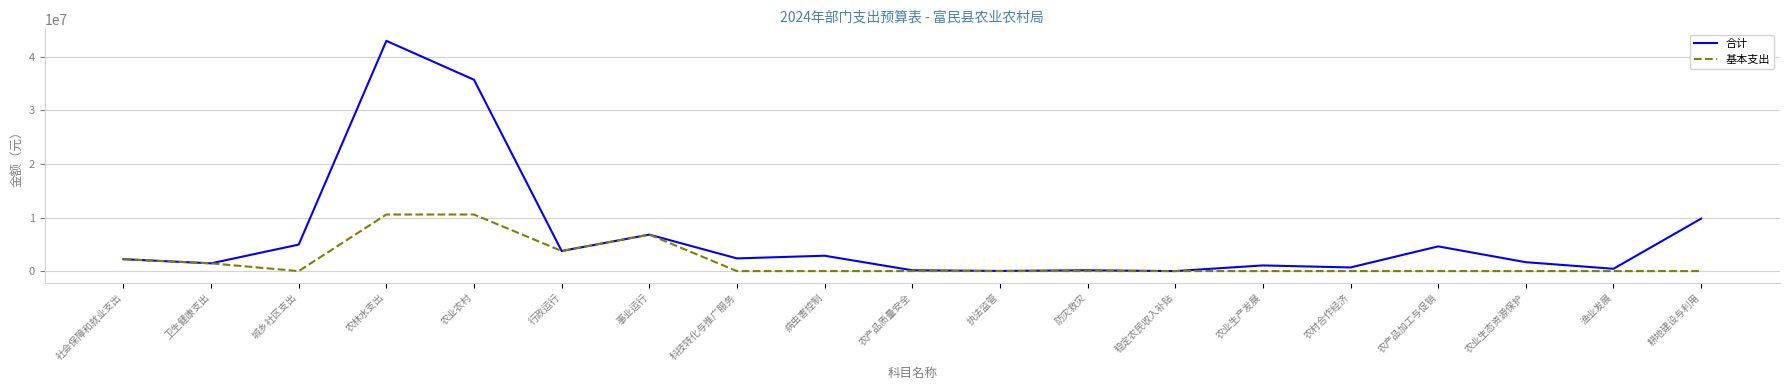

Rank the series at 耕地建设与利用 from lowest to highest value.

基本支出, 合计